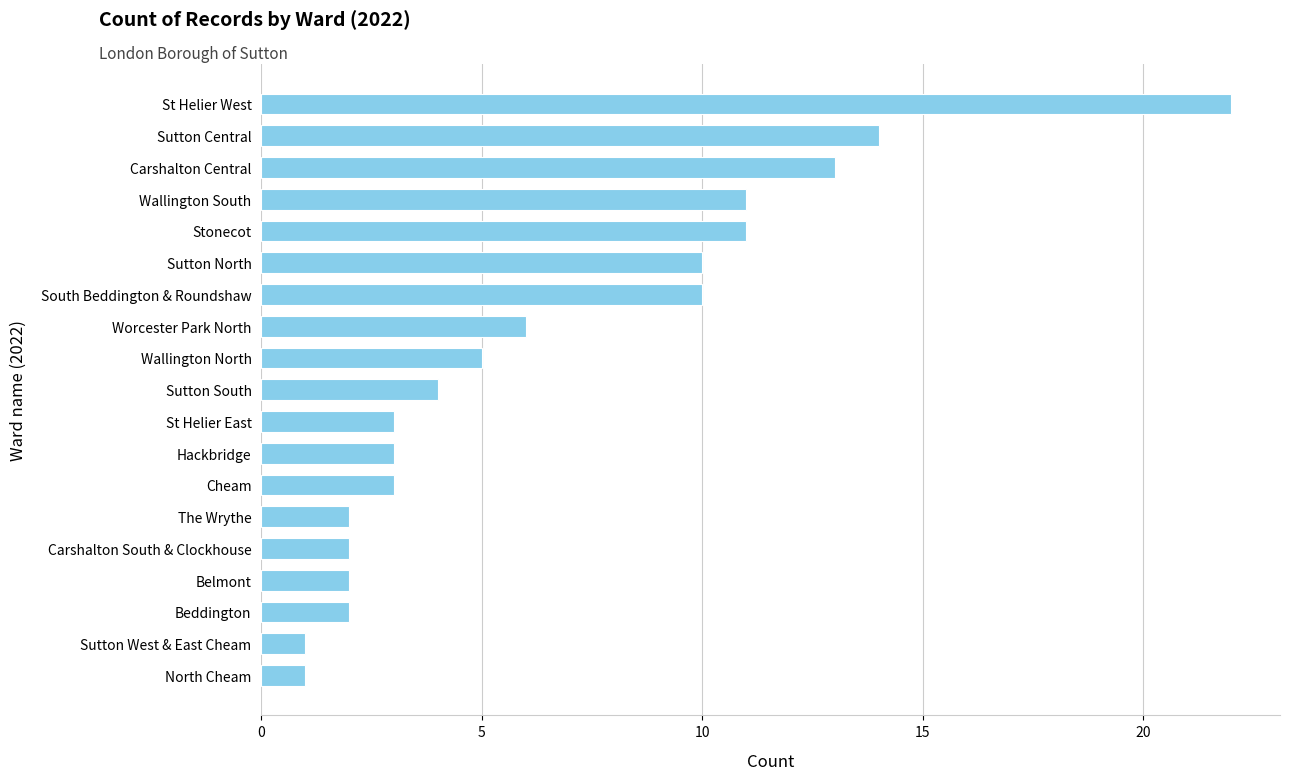

Approximately how many times larger is the value at Carshalton South & Clockhouse compared to Cheam?

0.7